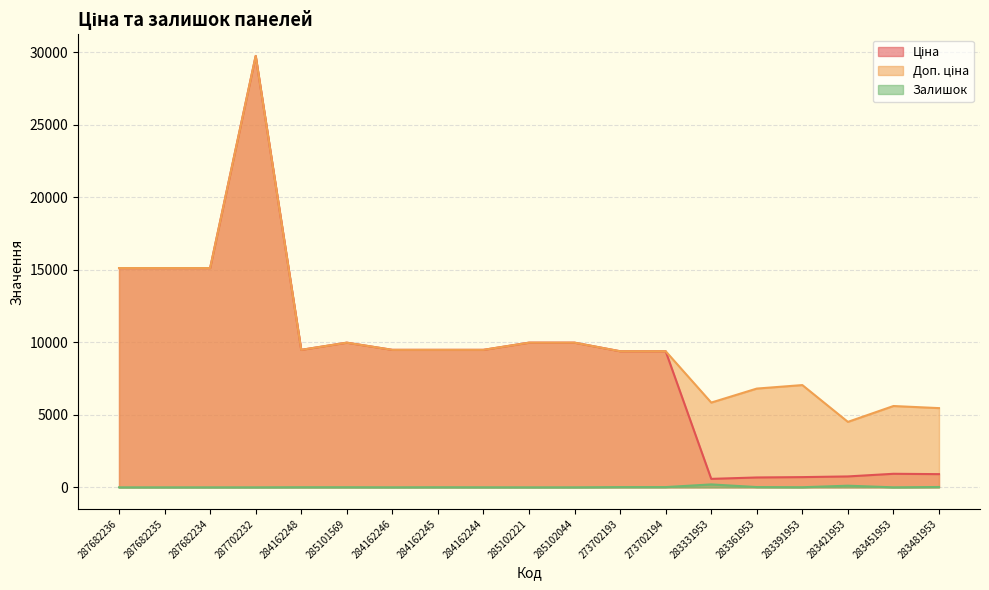

Reading right to left, extract all data points from this chart.

Ціна: 283481953=910.4	283451953=934.5	283421953=752.2	283391953=705.1	283361953=681.0	283331953=584.4	273702194=9384.0	273702193=9384.0	285102044=9975.0	285102221=9975.0	284162244=9480.1	284162245=9480.1	284162246=9480.1	285101569=9975.0	284162248=9480.1	287702232=29747.2	287682234=15120.0	287682235=15120.0	287682236=15120.0
Доп. ціна: 283481953=5462.3	283451953=5607.2	283421953=4513.3	283391953=7051.3	283361953=6809.8	283331953=5843.9	273702194=9384.0	273702193=9384.0	285102044=9975.0	285102221=9975.0	284162244=9480.1	284162245=9480.1	284162246=9480.1	285101569=9975.0	284162248=9480.1	287702232=29747.2	287682234=15120.0	287682235=15120.0	287682236=15120.0
Залишок: 283481953=24.0	283451953=2.0	283421953=113.0	283391953=8.0	283361953=19.0	283331953=202.0	273702194=18.0	273702193=17.0	285102044=1.0	285102221=0.0	284162244=3.0	284162245=7.0	284162246=2.0	285101569=8.0	284162248=8.0	287702232=0.0	287682234=0.0	287682235=0.0	287682236=0.0